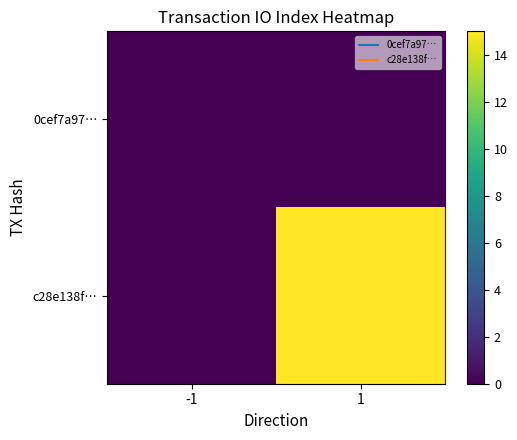

Rank the series by their average value, from lowest to highest.

0cef7a97…, c28e138f…